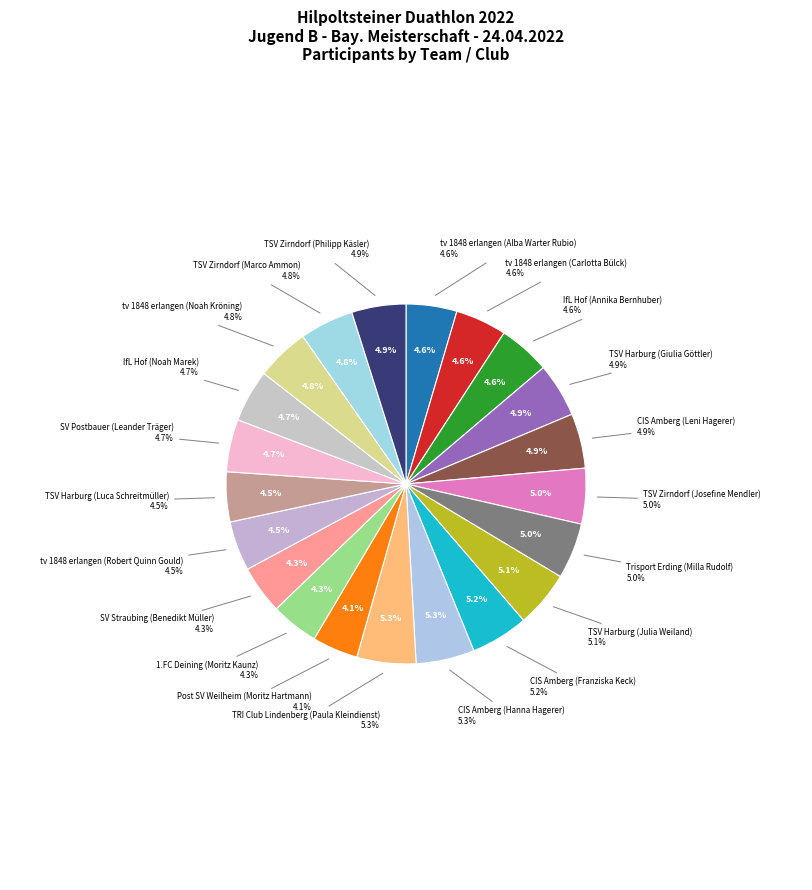

What percentage is the Trisport Erding (Milla Rudolf) slice, to the nearest percent?

5%